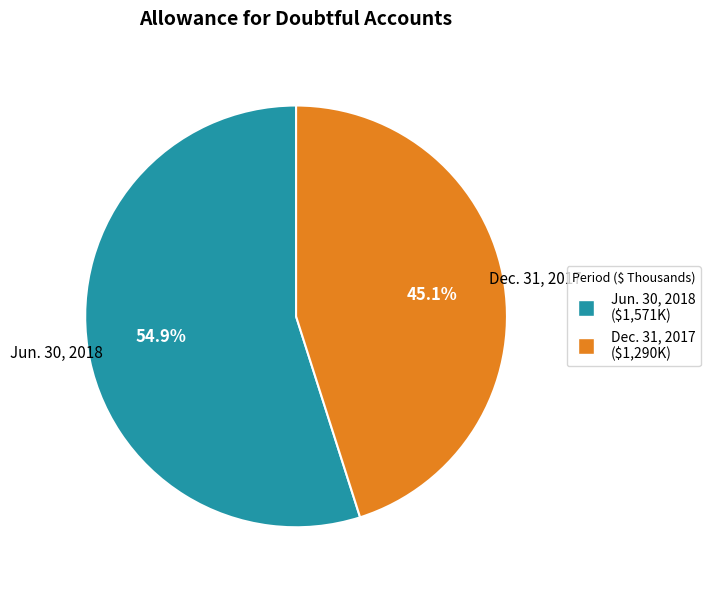

The Jun. 30, 2018 slice represents 55% of the pie. True or false?

True